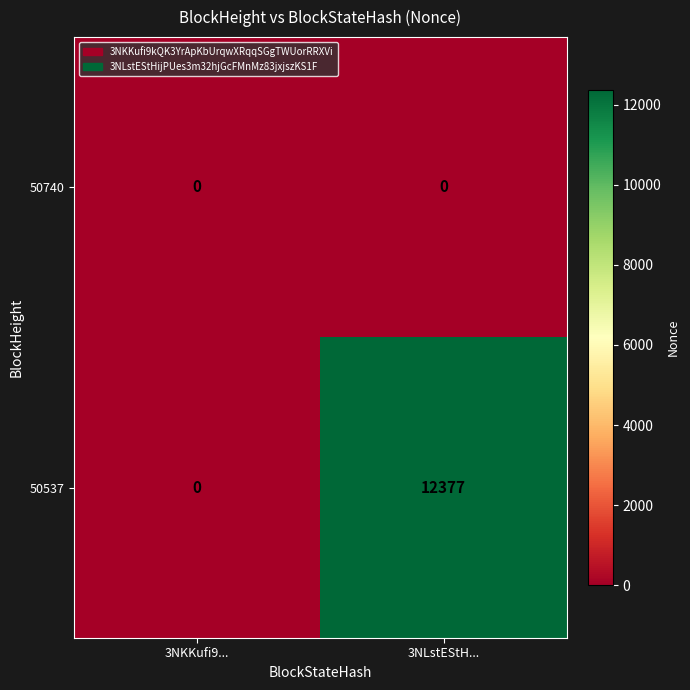

How many series are shown in this chart?

2